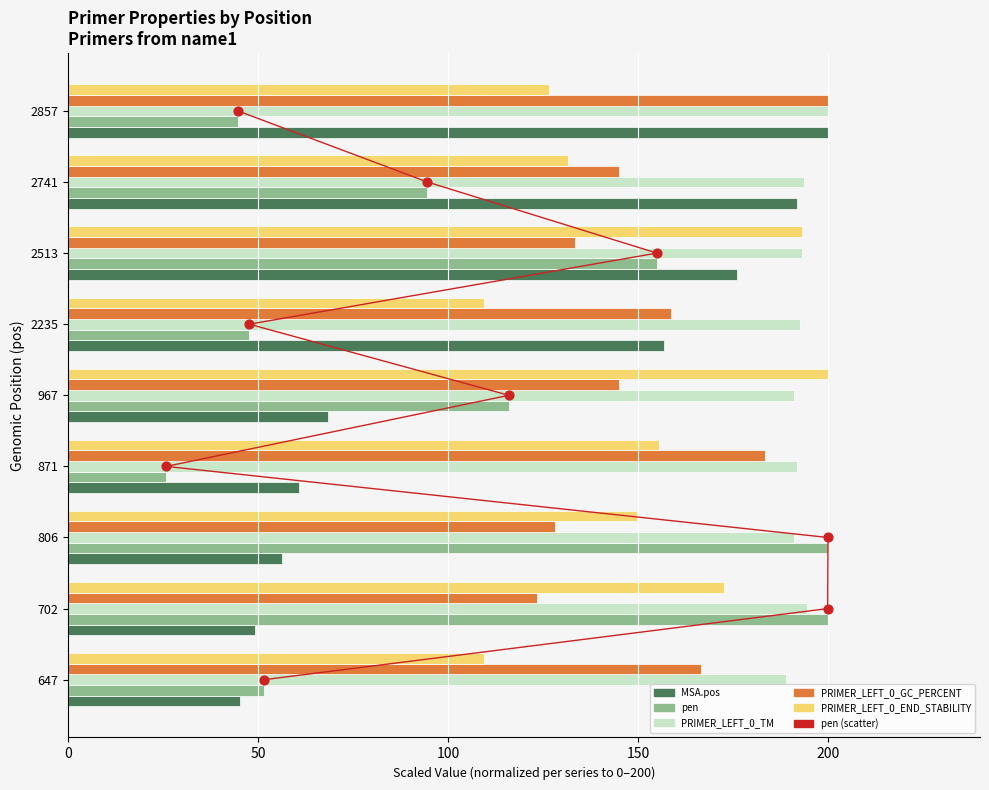

Which series has the largest total across all categories?

PRIMER_LEFT_0_TM